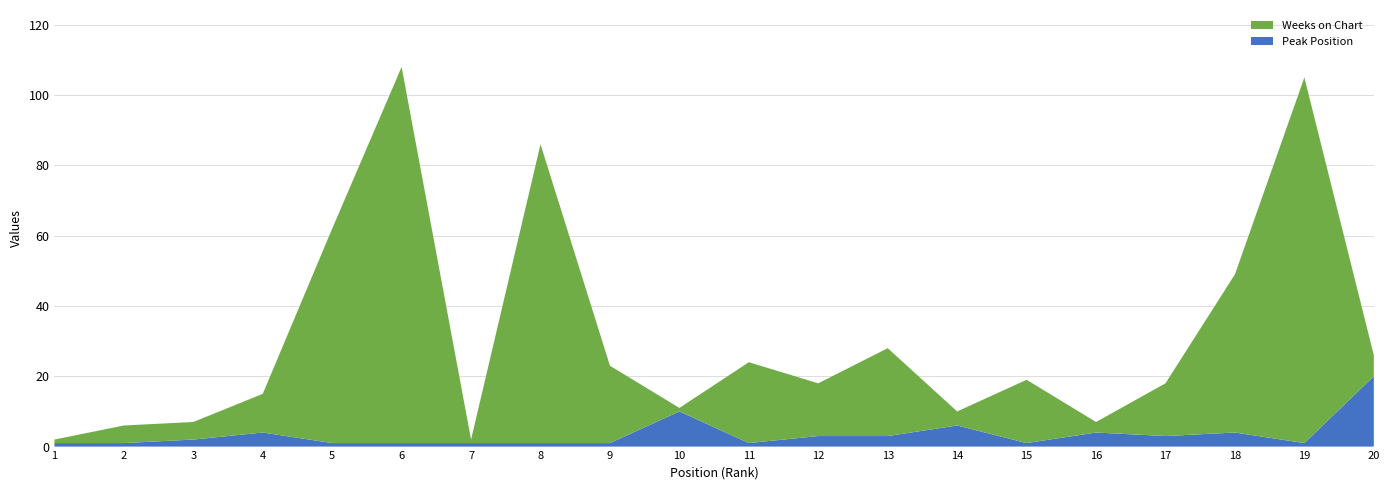

Reading left to right, list all the values displayed in this chart.

Peak Position: 1=1	2=1	3=2	4=4	5=1	6=1	7=1	8=1	9=1	10=10	11=1	12=3	13=3	14=6	15=1	16=4	17=3	18=4	19=1	20=20
Weeks on Chart: 1=1	2=5	3=5	4=11	5=61	6=107	7=1	8=85	9=22	10=1	11=23	12=15	13=25	14=4	15=18	16=3	17=15	18=45	19=104	20=6